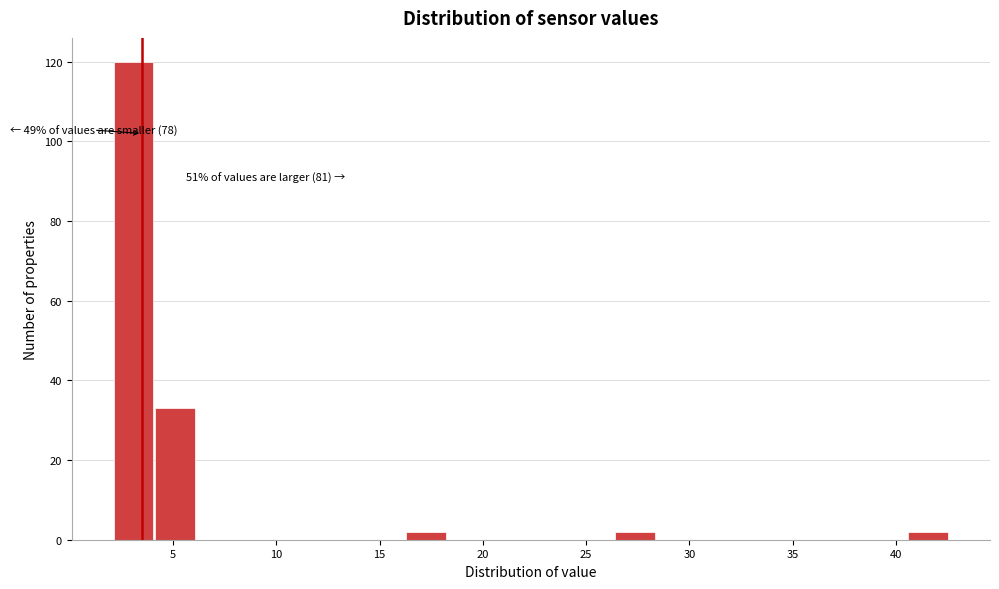

Which range on the x-axis has the tallest bar?

2.0 to 4.0